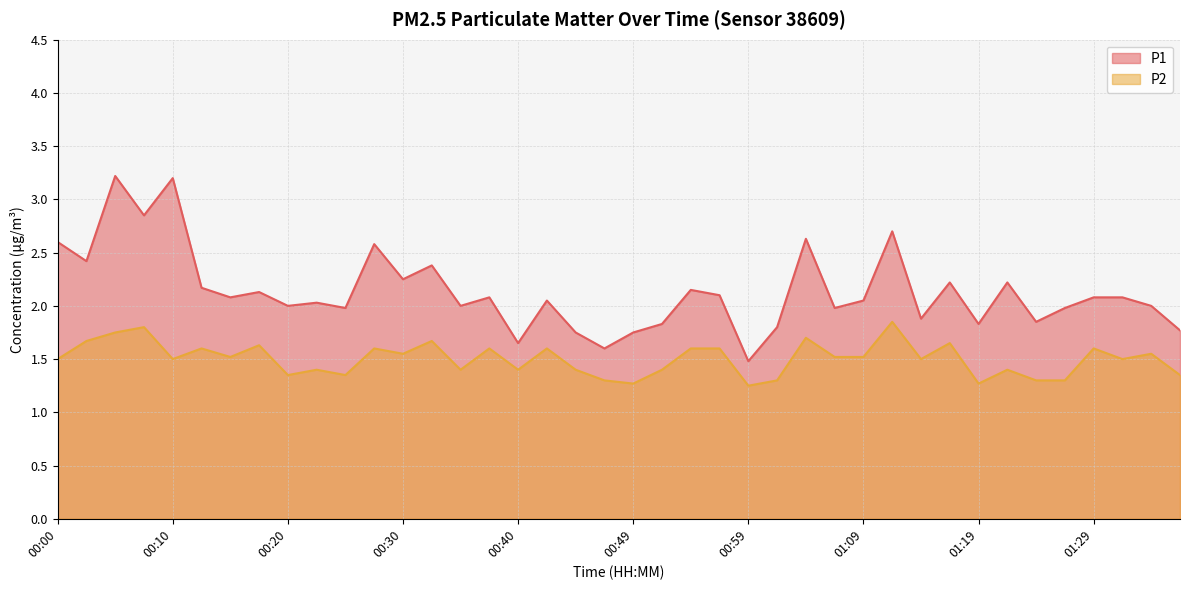

What is the difference between the second highest and second lowest values in the P2 series?

0.5